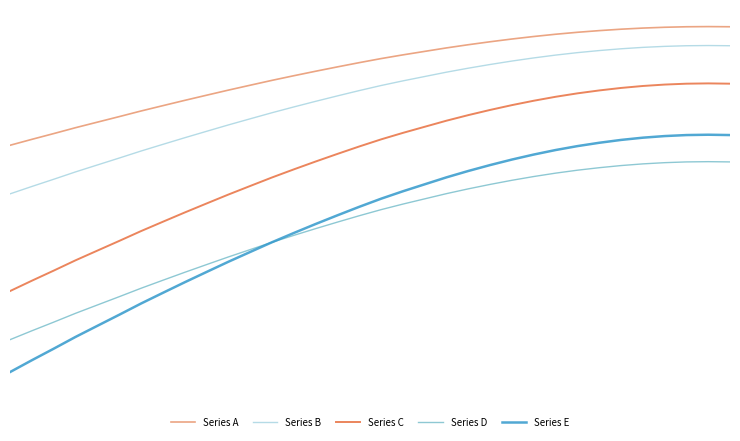

What is the difference between the maximum and minimum values in the Series D series?

0.5